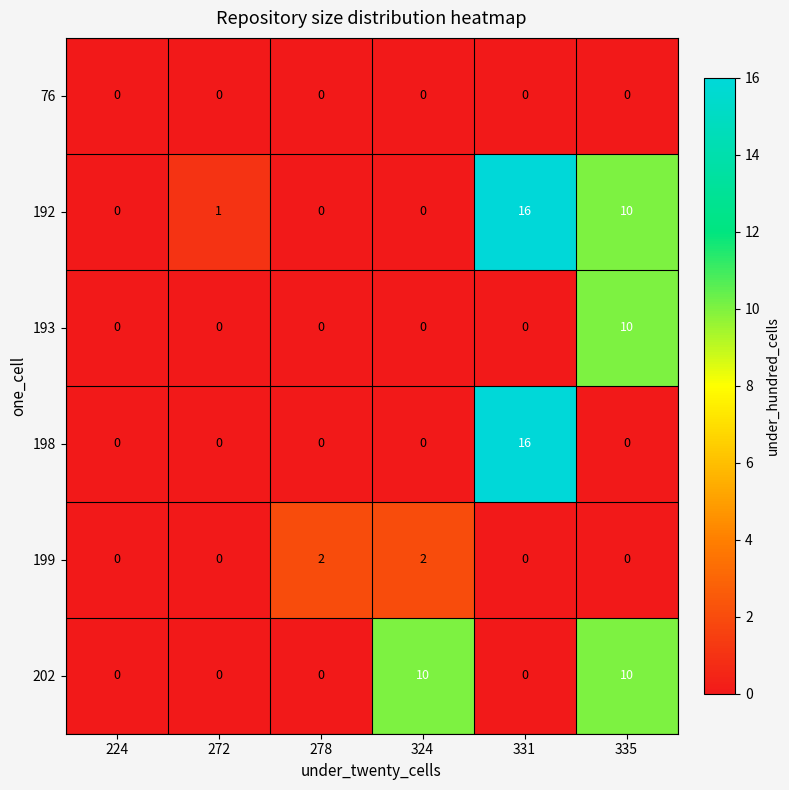

What is the difference between the highest and lowest values at 324?

10